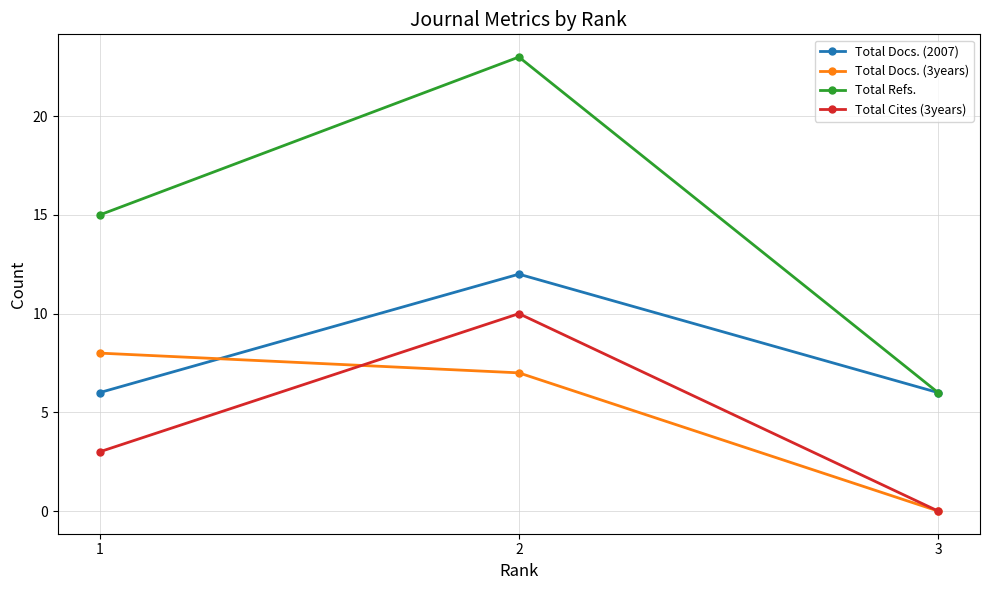

List the labels in order of Total Refs. value, smallest first.

3, 1, 2